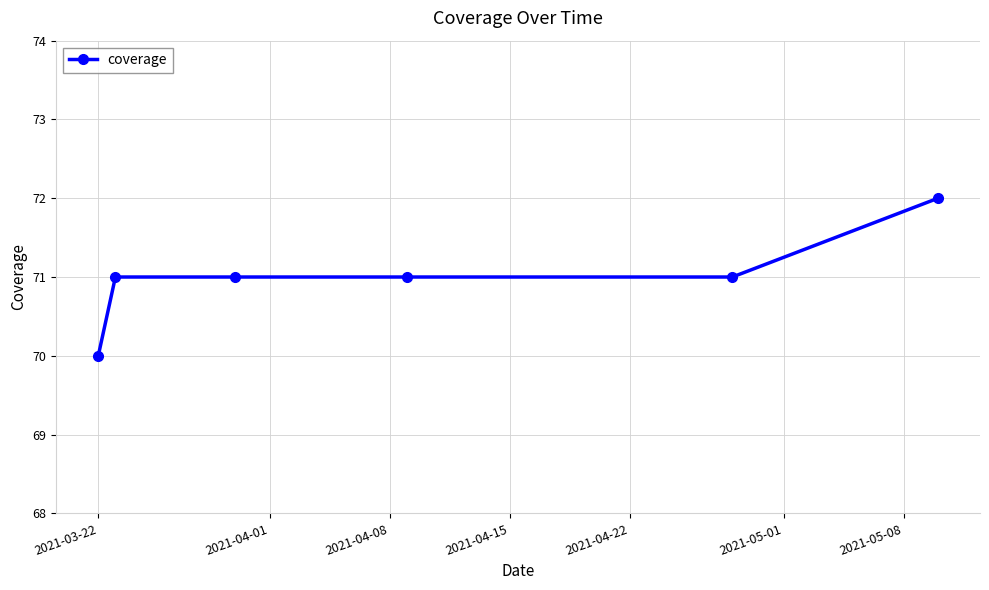

What is the average value?

71